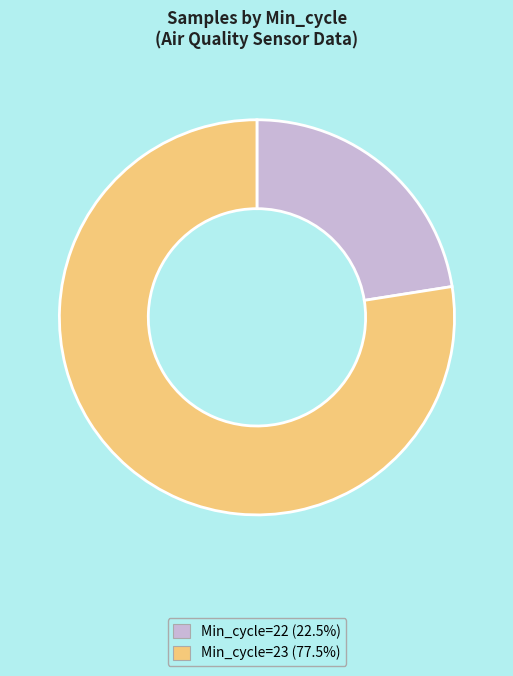

Is there a majority slice in this chart?

Yes